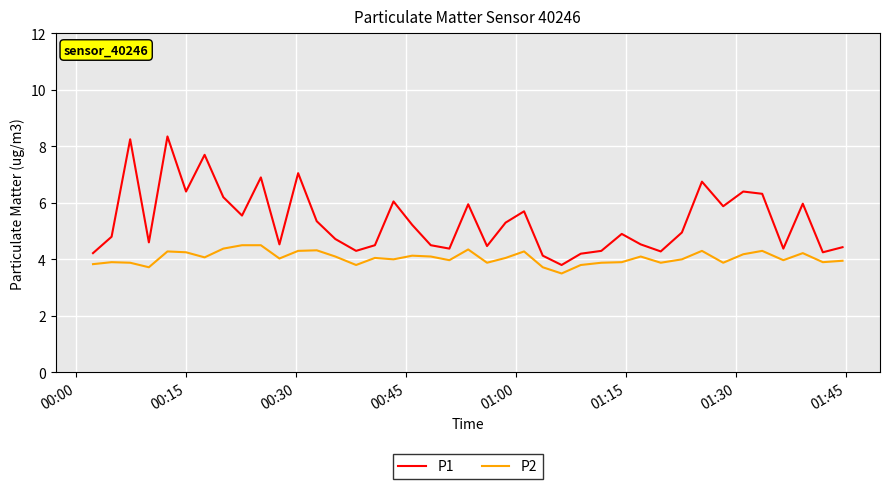

Does the chart have visible grid lines?

Yes